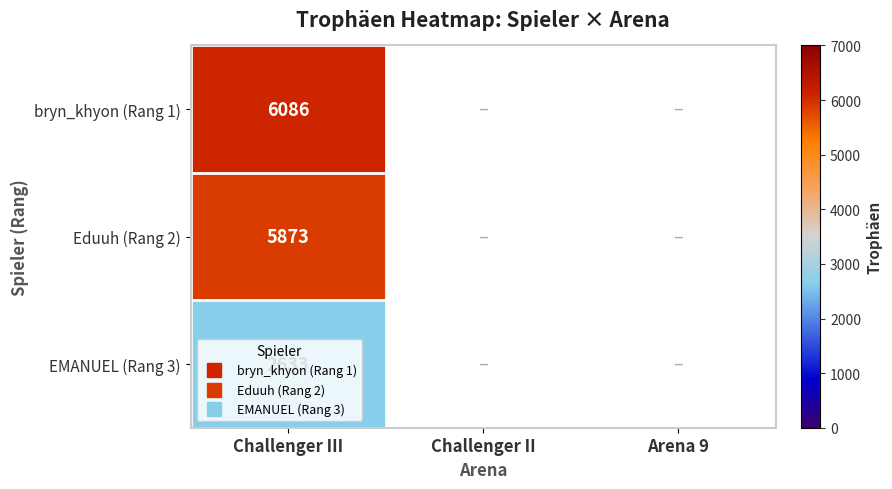

Is the value of bryn_khyon (Rang 1) at Challenger III greater than the value of Eduuh (Rang 2) at Challenger III?

Yes